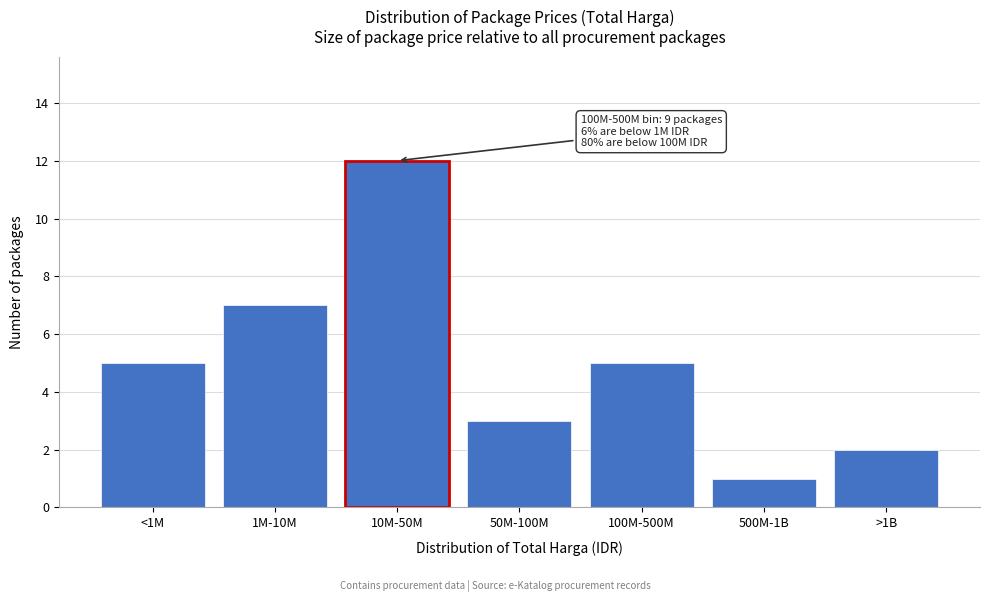

Reading left to right, what are all the values shown in this chart?

5	7	12	3	5	1	2